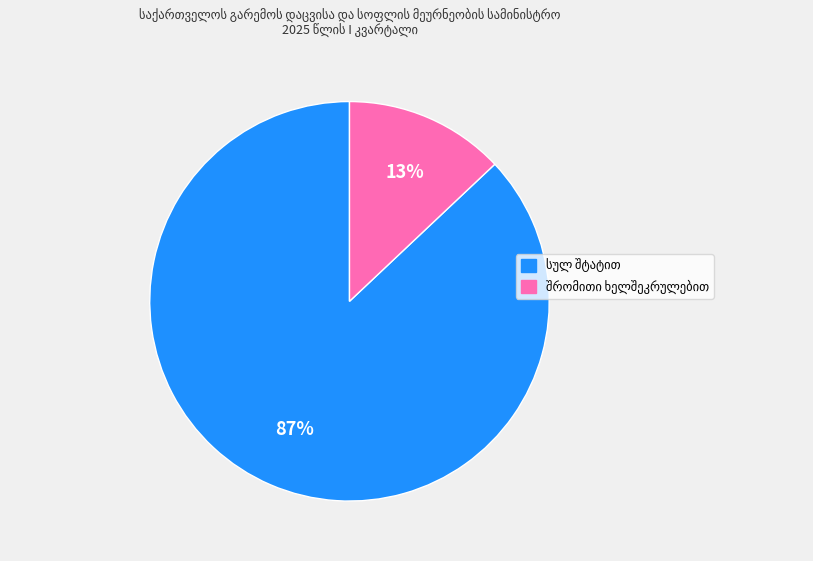

Is there a majority slice in this chart?

Yes